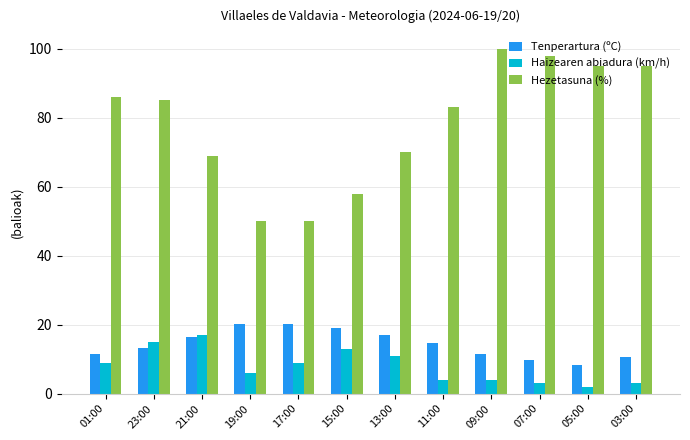

How many groups of bars are there?

12